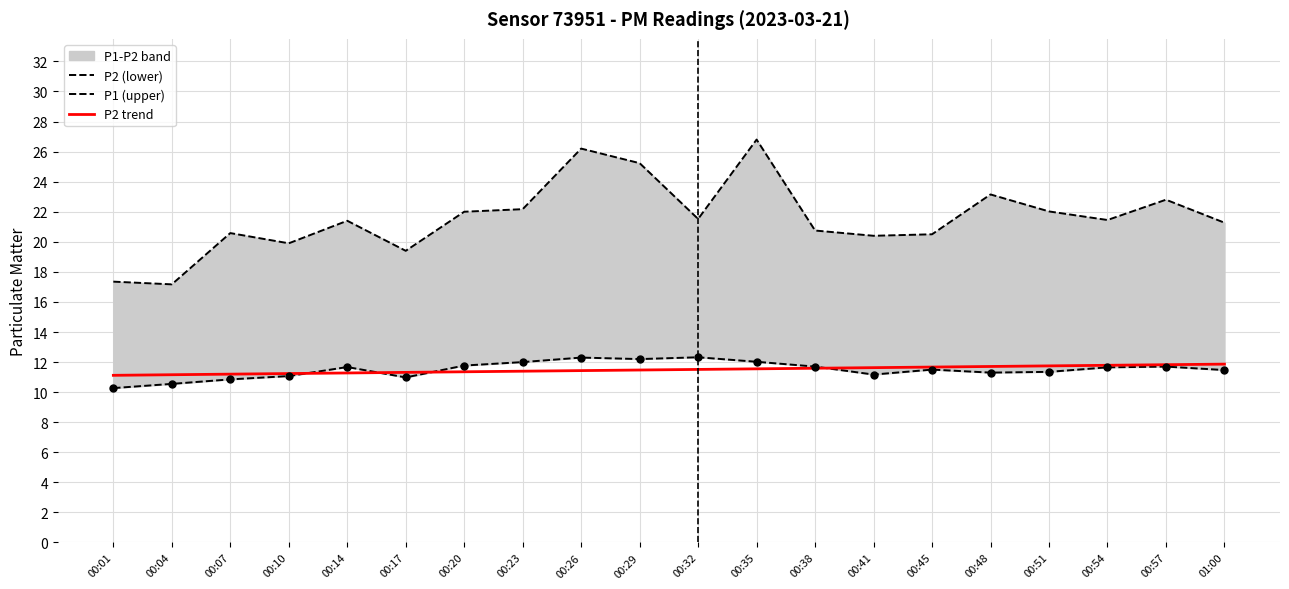

Which series has the widest spread of Y values?

P1 (upper)